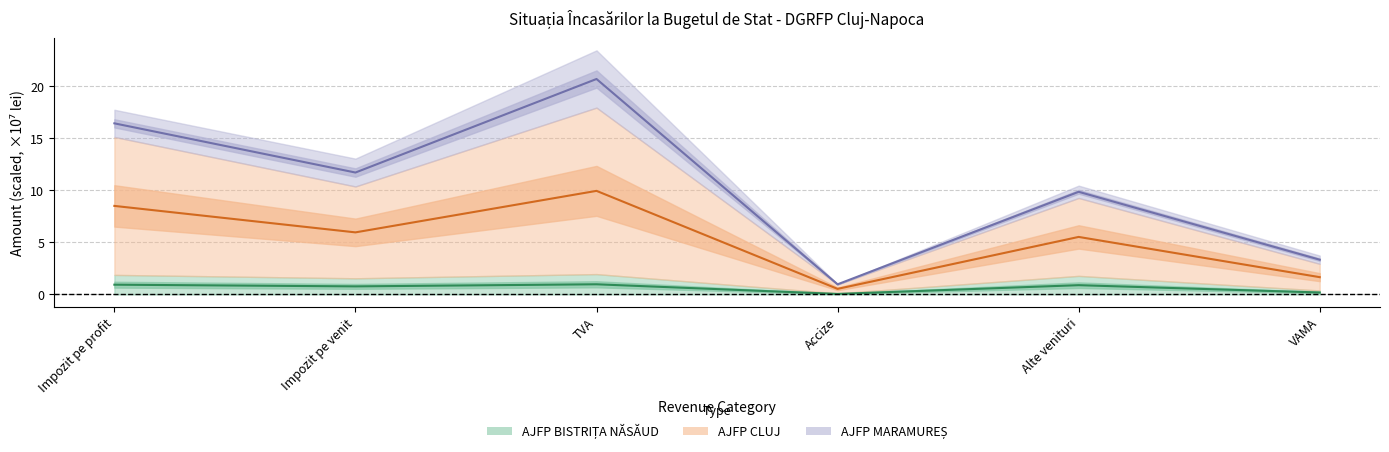

What is the minimum value shown in the chart?

0.1